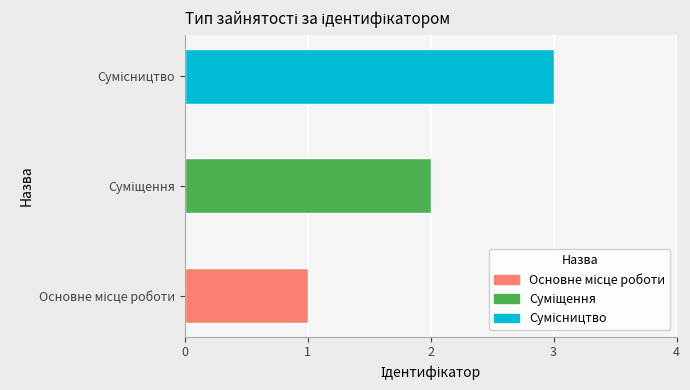

What is the sum of all values?

6